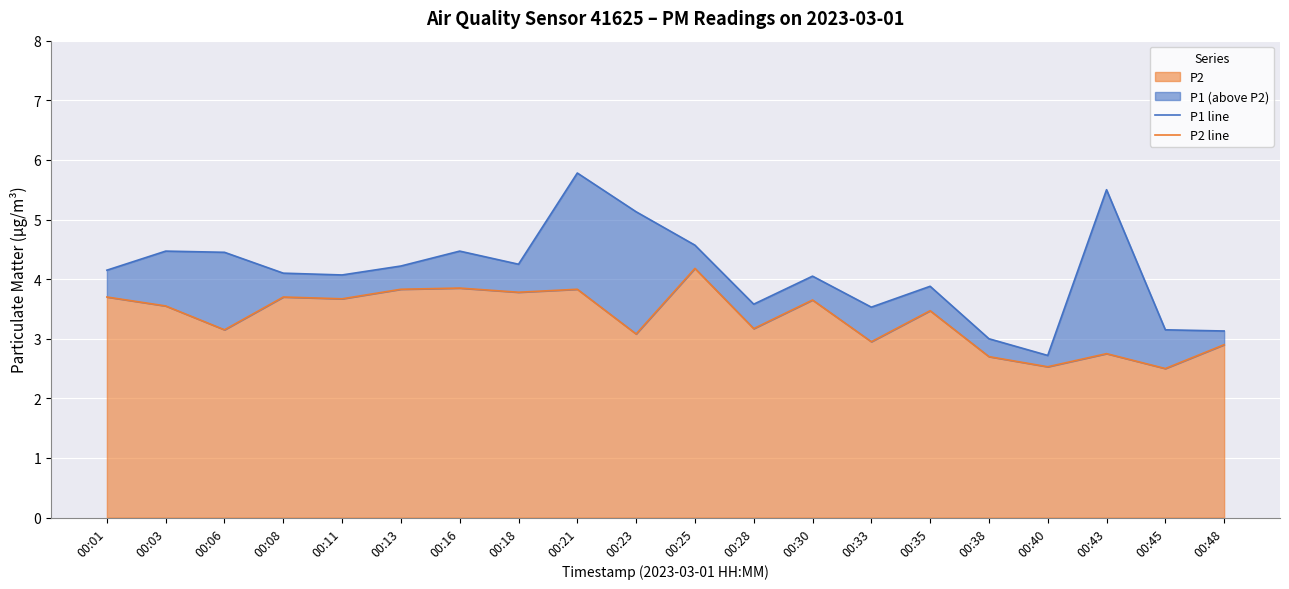

Rank the series by their average value, from lowest to highest.

P2 line, P1 line